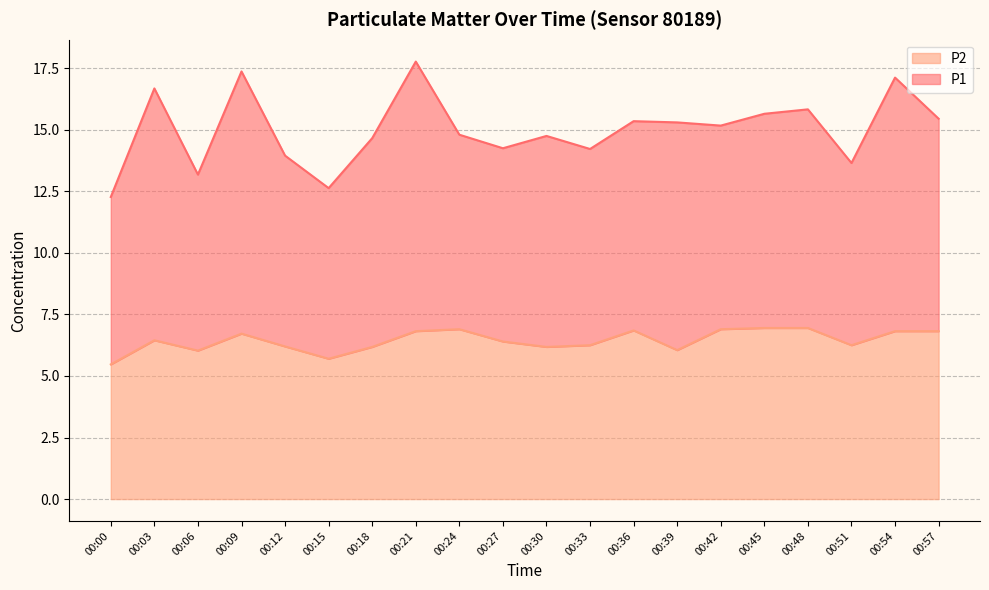

Where is the first local maximum?

00:03